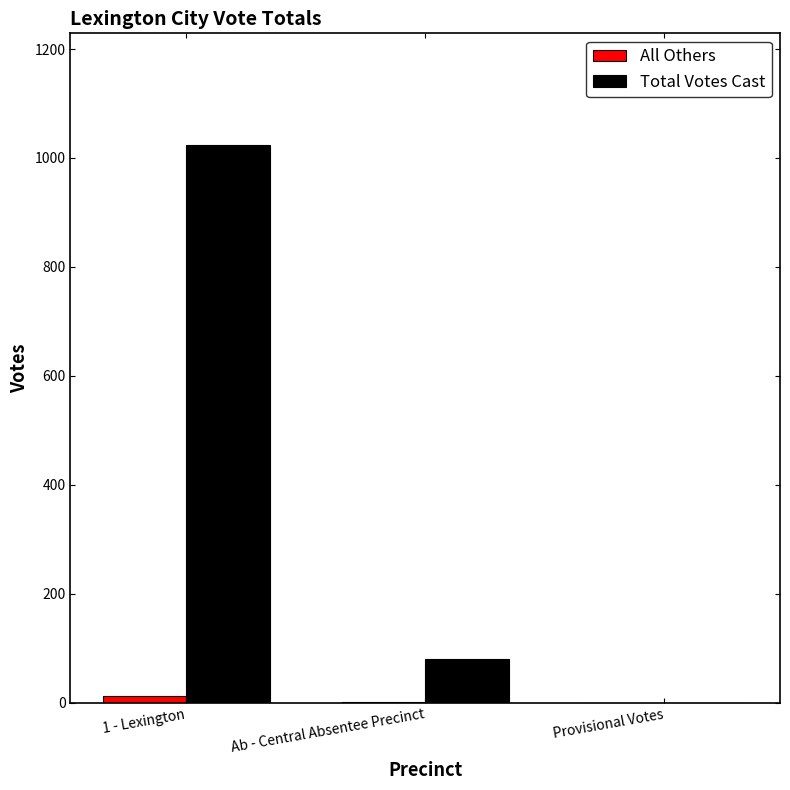

How many groups of bars are there?

3